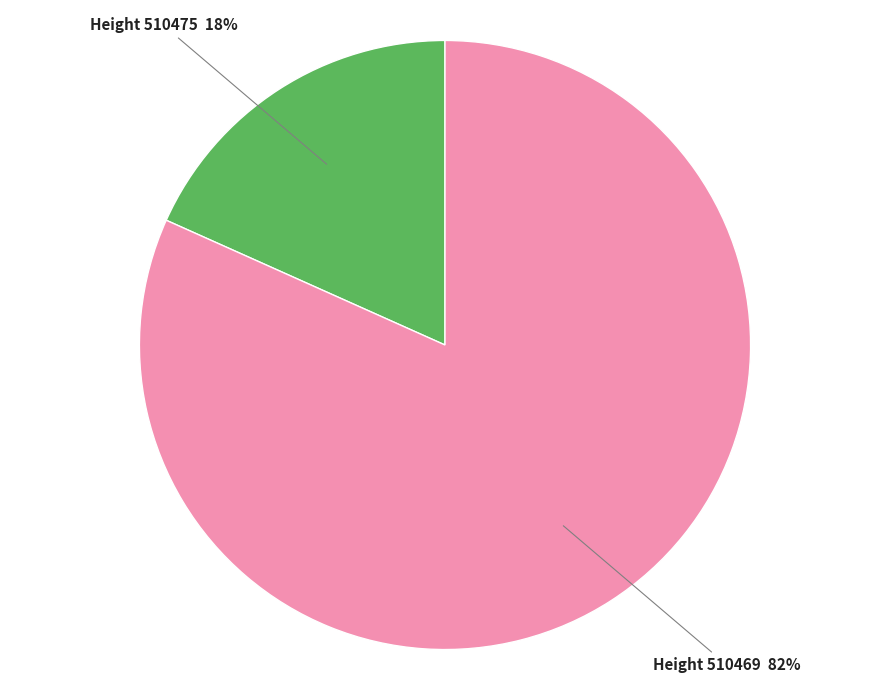

Is there a majority slice in this chart?

Yes